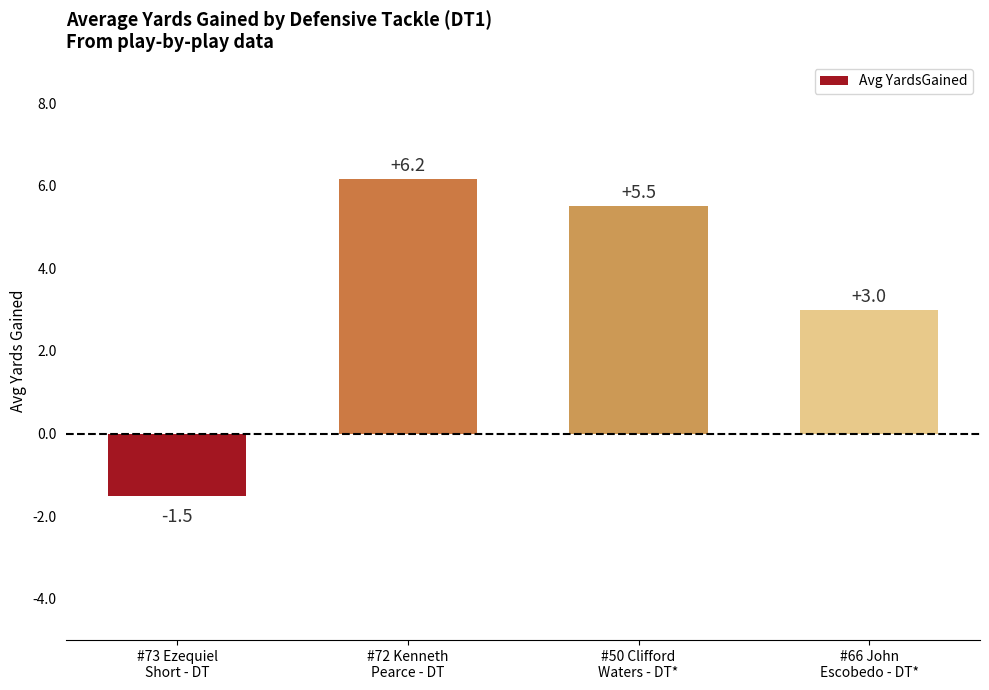

What is the value of the 1st bar from the left?

-1.5